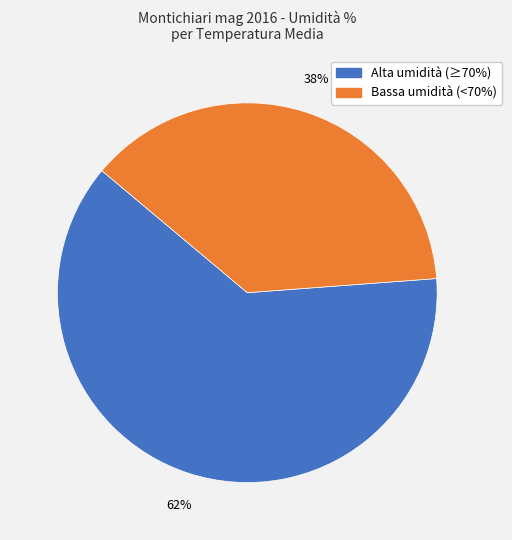

To the nearest percent, what is the average slice percentage?

50%